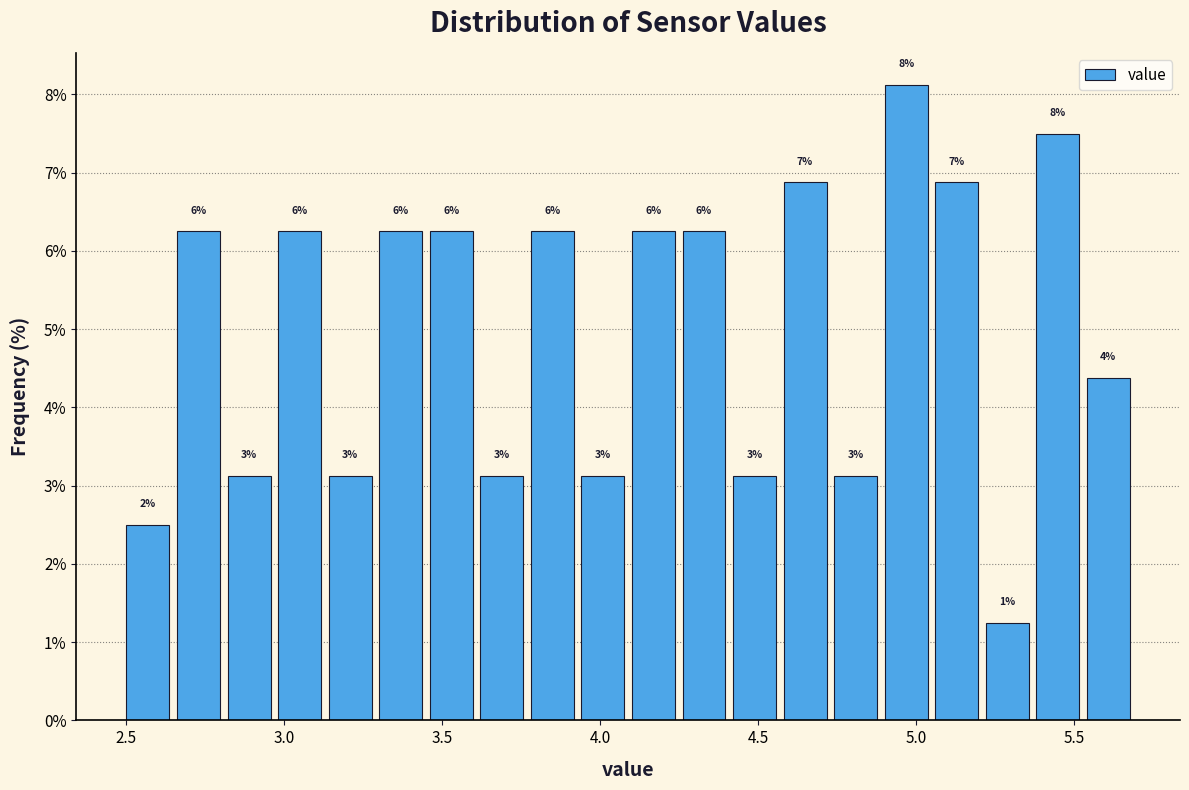

Around what value on the x-axis is the tallest bar? Give the approximate position of its centre, as read against the axis.

4.95